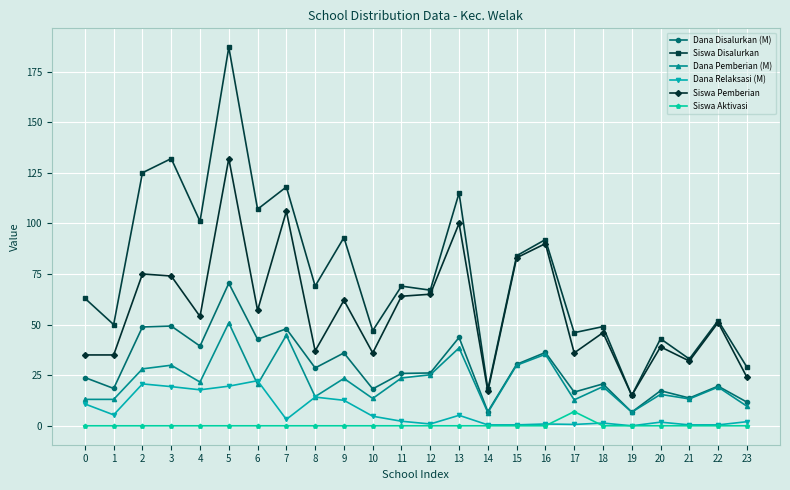

At which label does Dana Disalurkan (M) first exceed 26?

2